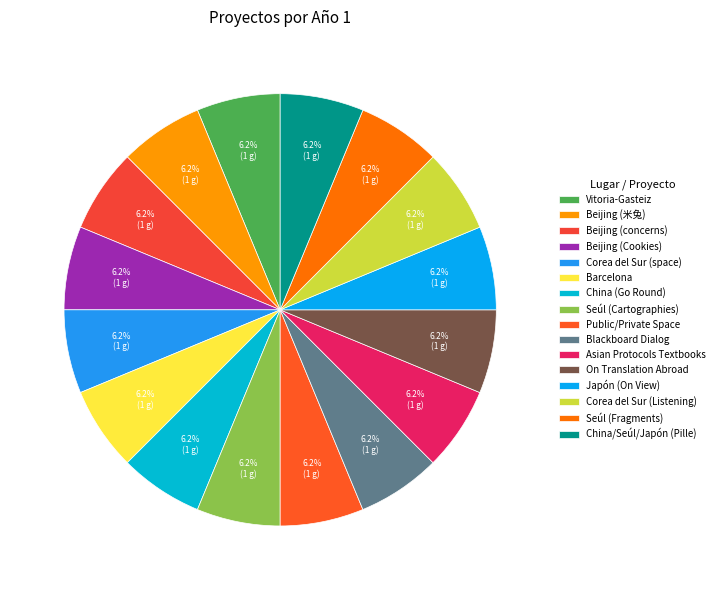

To the nearest percent, what percentage of the pie is China/Seúl/Japón (Pille)?

6%